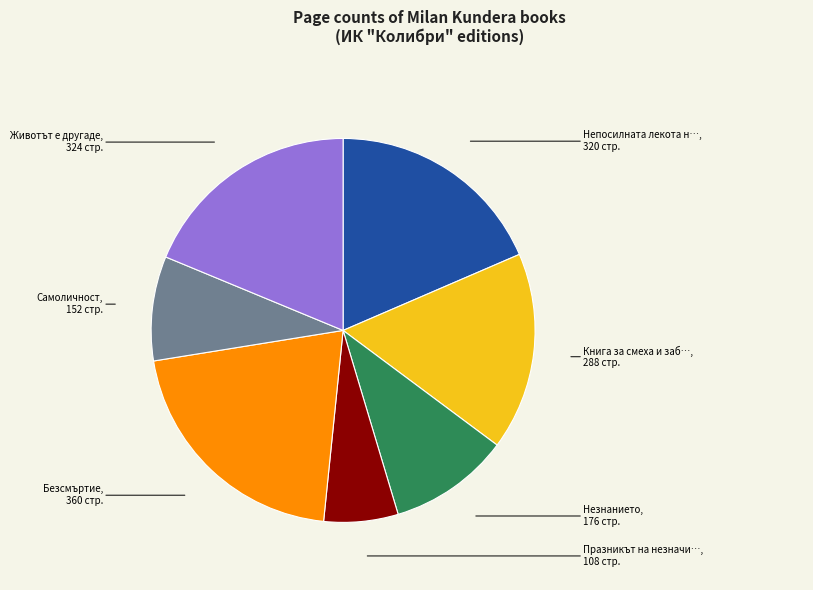

How many segments does this pie chart have?

7